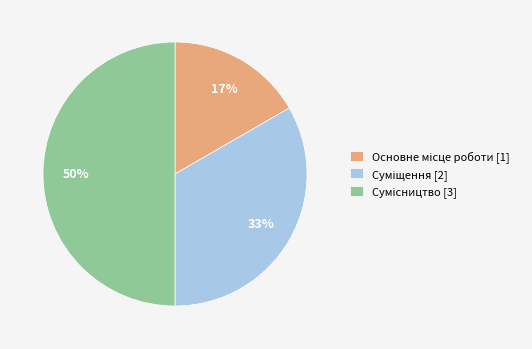

To the nearest percent, what is the average slice percentage?

33%